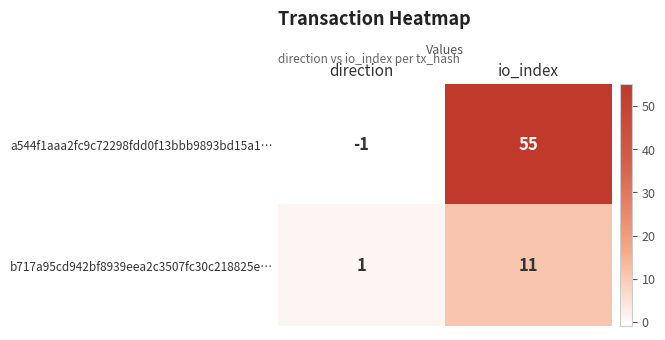

The value of b717a95cd942bf8939eea2c3507fc30c218825e… at io_index is 6. True or false?

False